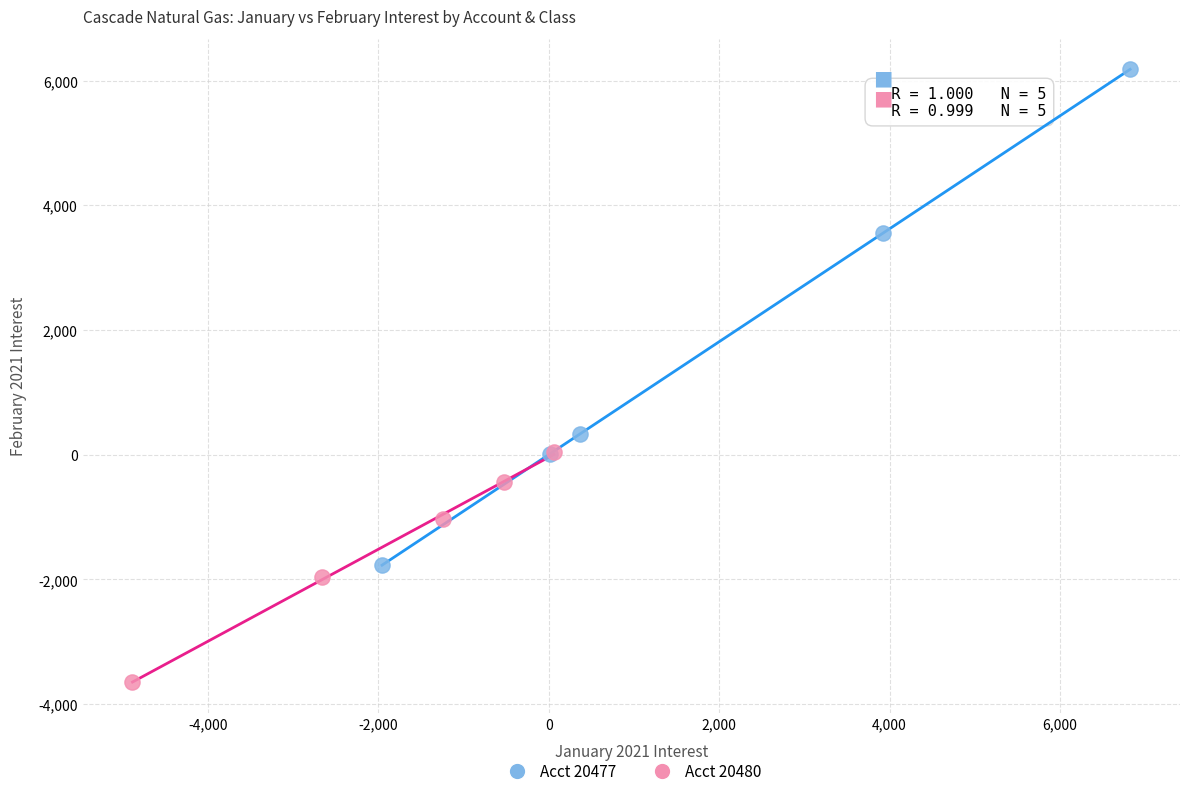

Which series contains the highest Y value?

Acct 20477